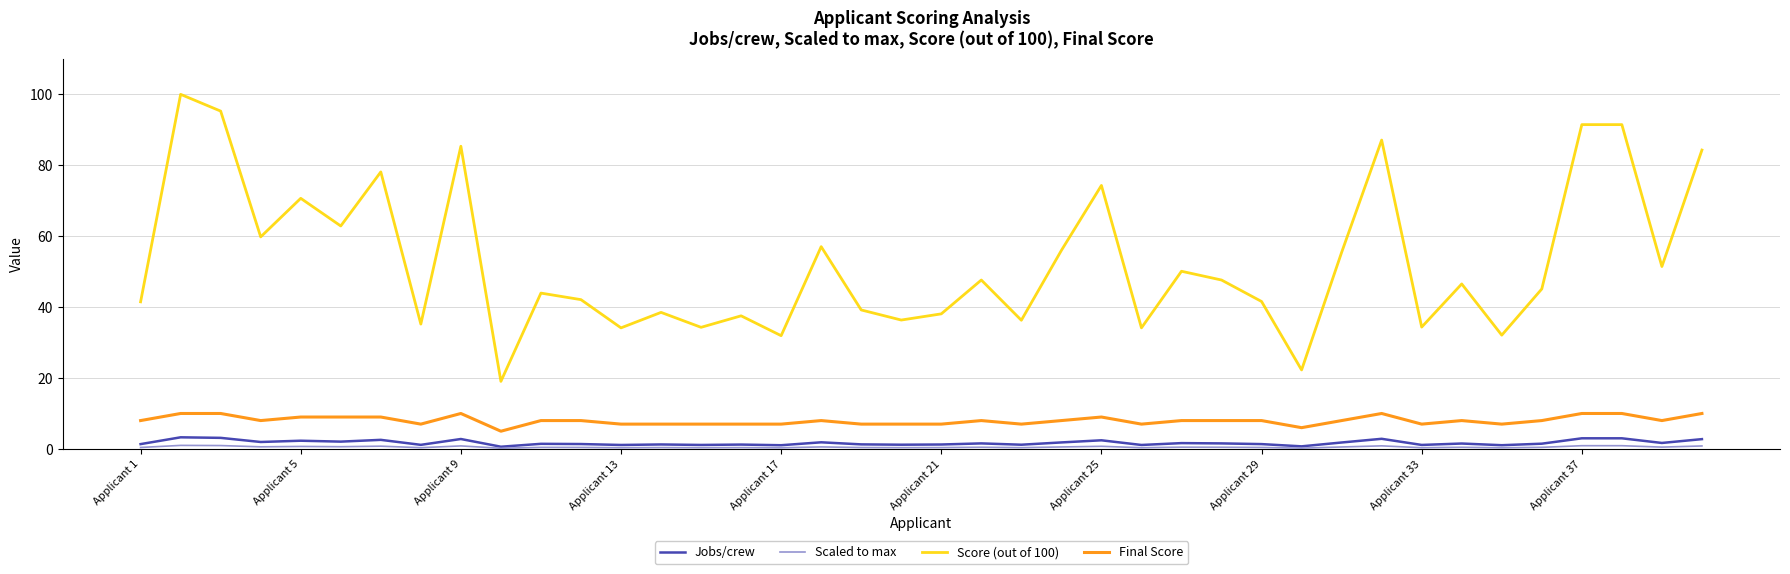

Which series has the largest range (max minus min)?

Score (out of 100)